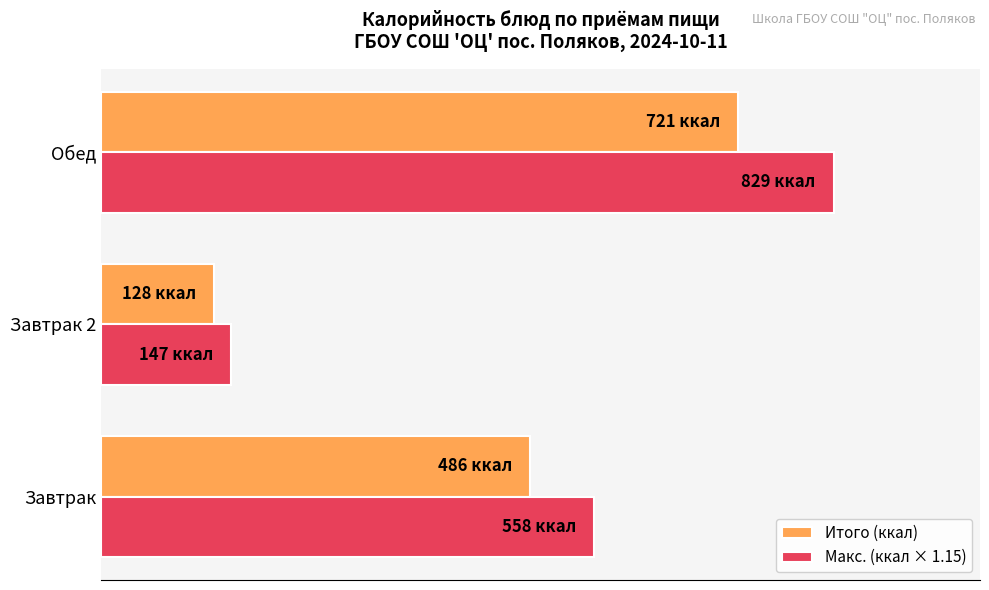

Which series has the largest total across all categories?

Макс. (ккал × 1.15)